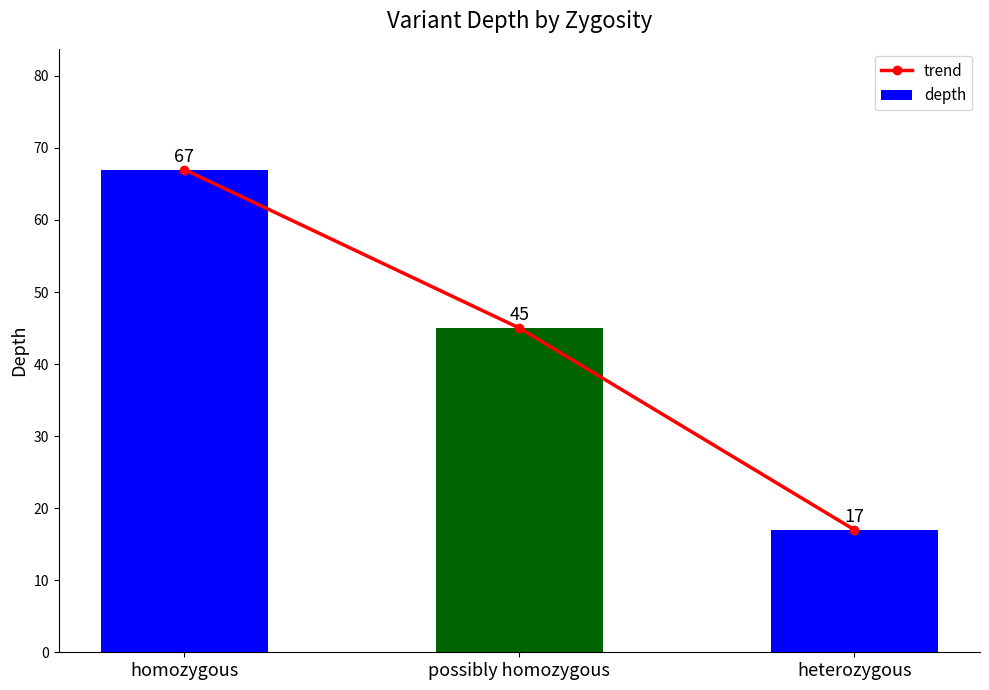

Reading left to right, transcribe all the data shown in this chart.

trend: 67	45	17
depth: 67	45	17